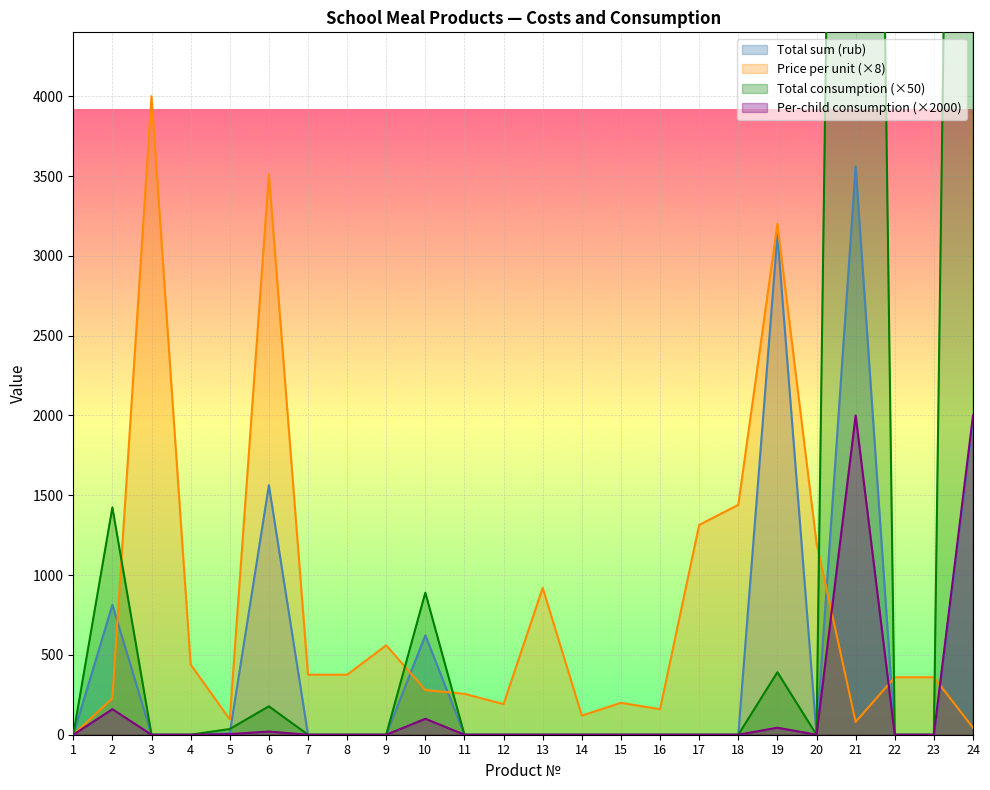

How many values in the Price per unit series are below 360?

11